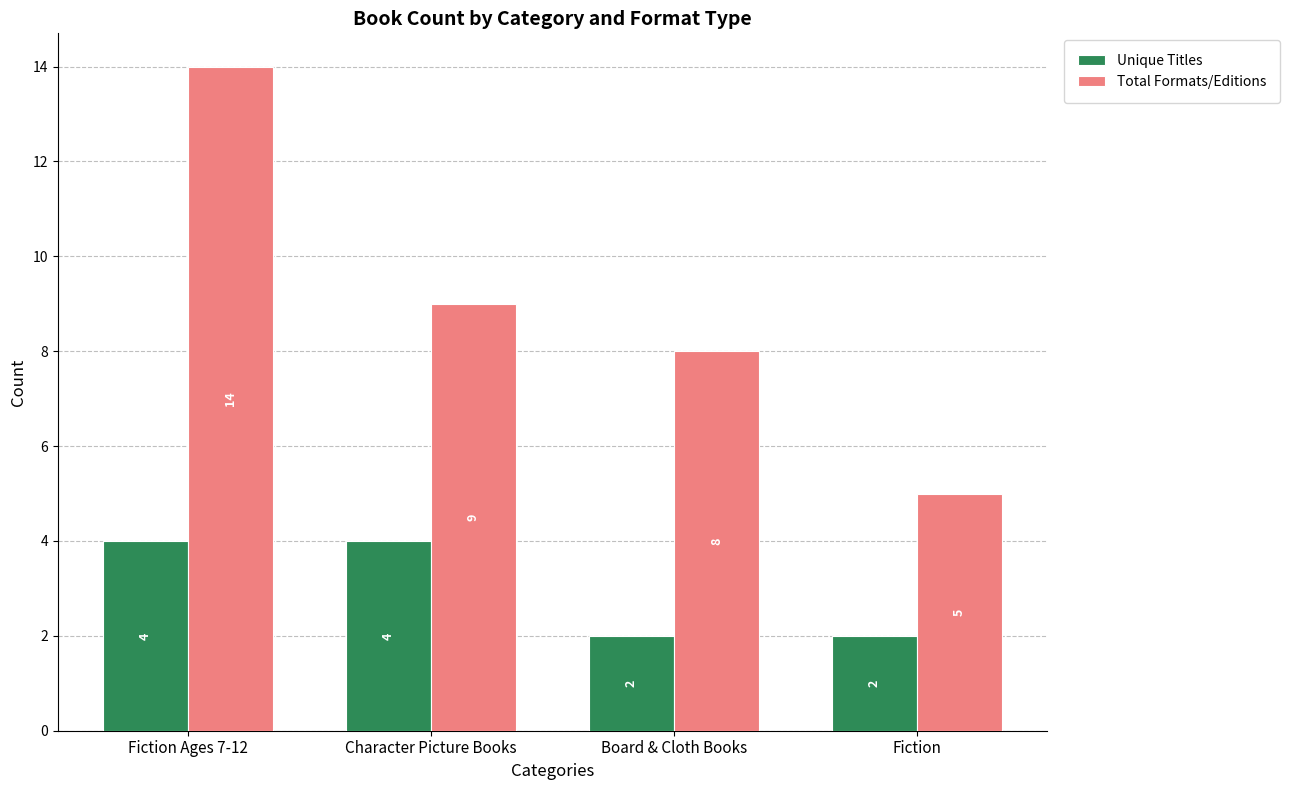

What is the spread (max minus min) of values at Character Picture Books?

5